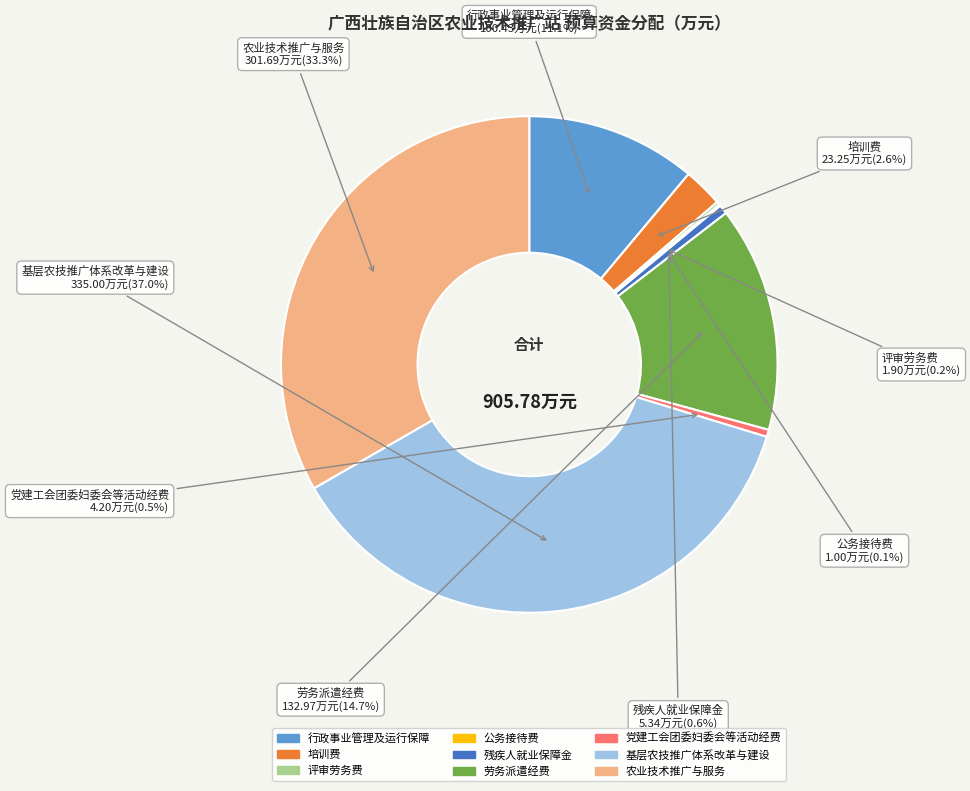

What percentage do 培训费 and 残疾人就业保障金 together represent?

3.2%